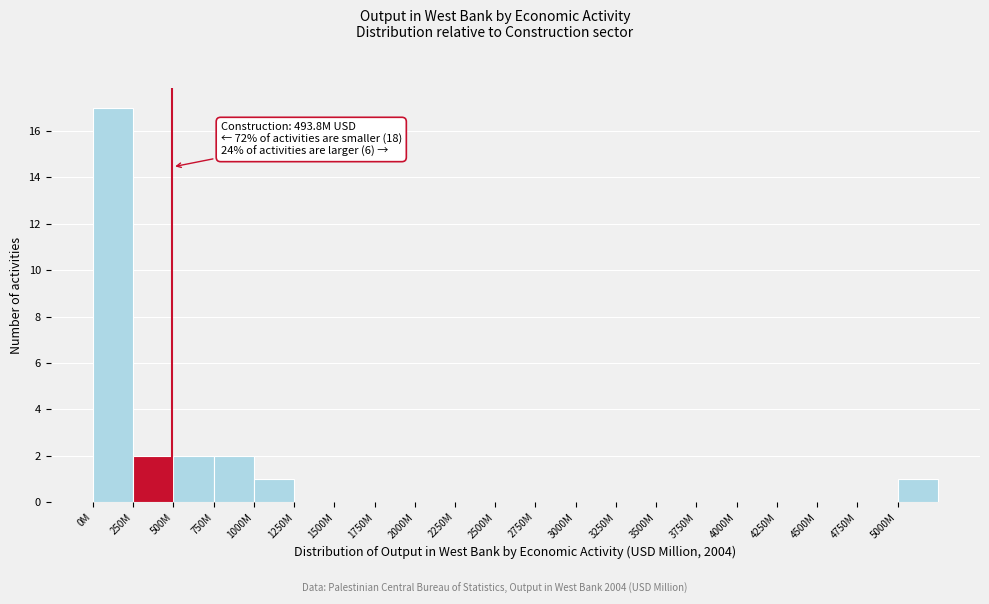

Reading left to right, list all the values displayed in this chart.

0M=17	250M=2	500M=2	750M=2	1000M=1	1250M=0	1500M=0	1750M=0	2000M=0	2250M=0	2500M=0	2750M=0	3000M=0	3250M=0	3500M=0	3750M=0	4000M=0	4250M=0	4500M=0	4750M=0	5000M=1